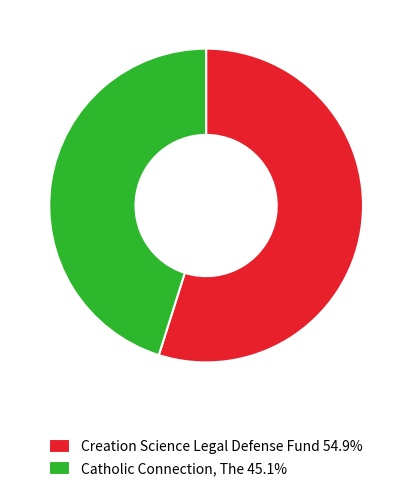

Rank the categories by value from lowest to highest.

Catholic Connection, The, Creation Science Legal Defense Fund